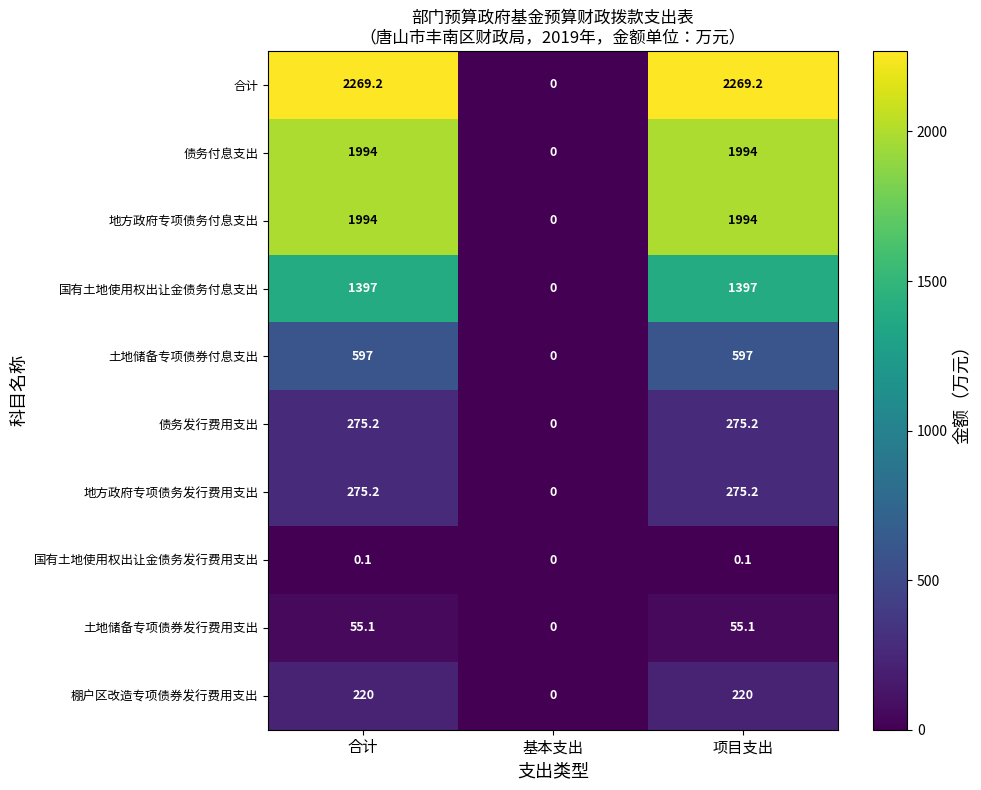

How many positive values does the 债务发行费用支出 series have?

2